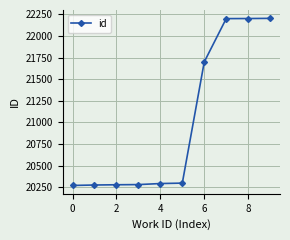

What is the sum of all values?

209999